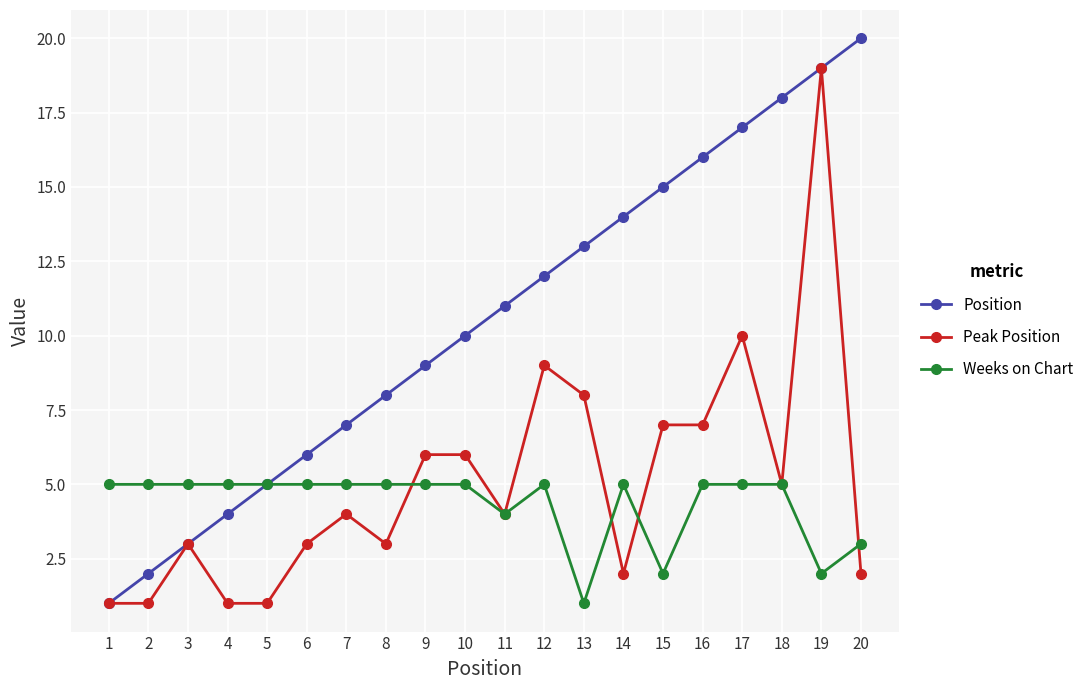

Is it true that Weeks on Chart equals 7 at 5?

False